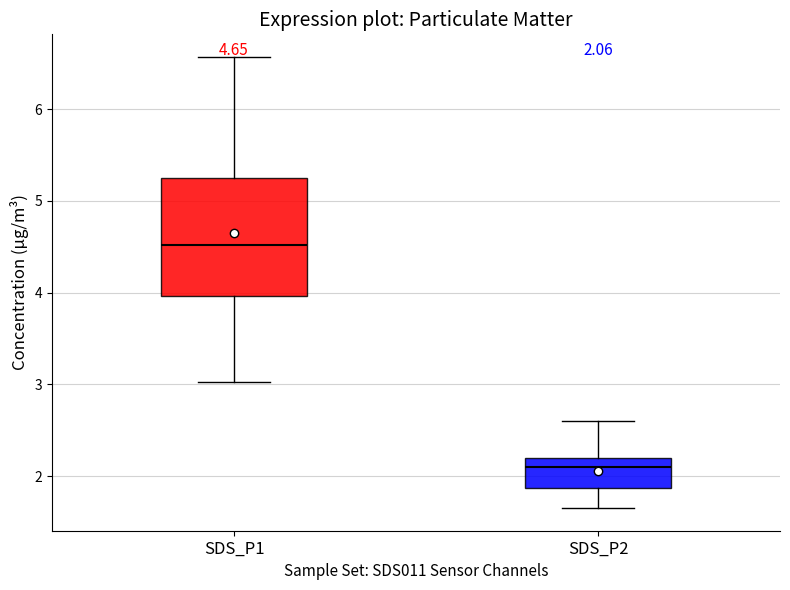

Which box is the tallest, from its lower edge to its upper edge?

SDS_P1